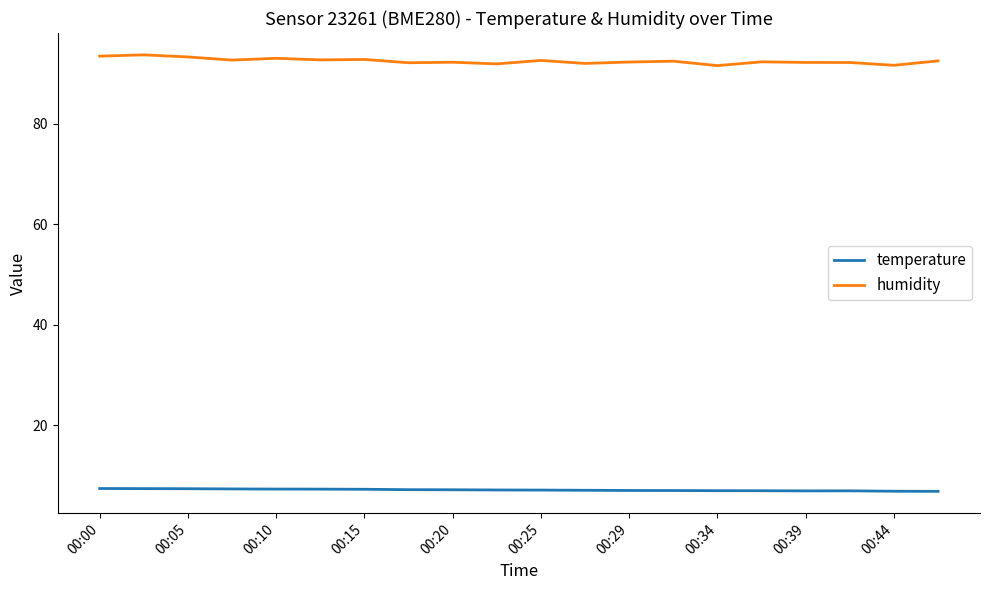

How many distinct data groups are displayed?

2